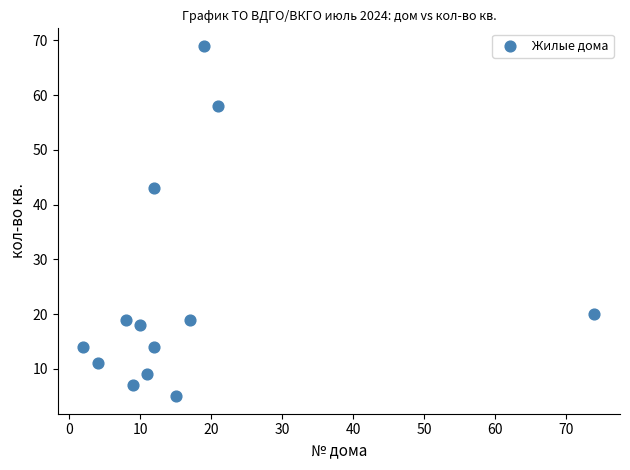

What is the range of Y values (max minus min)?

64